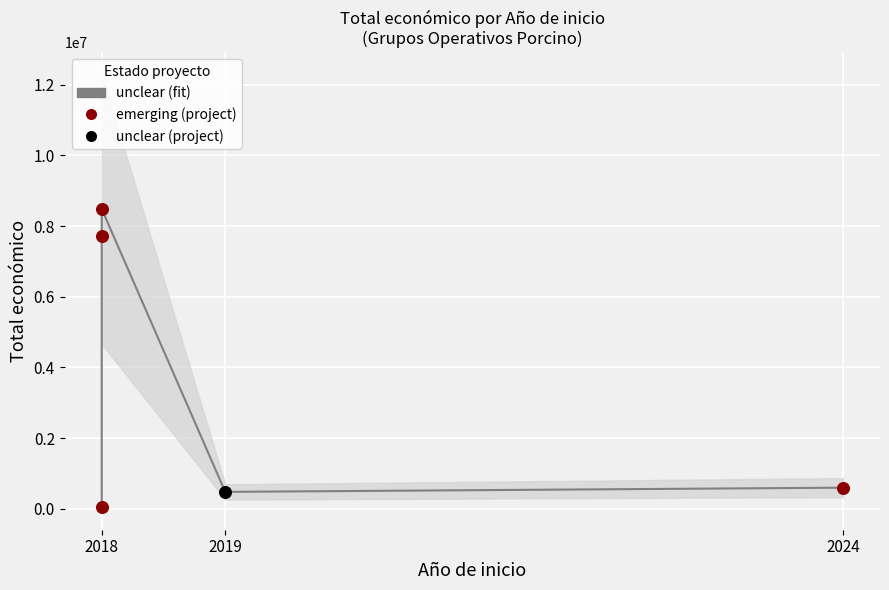

What is the ratio of the value at 2019 to the value at 2024?

0.9